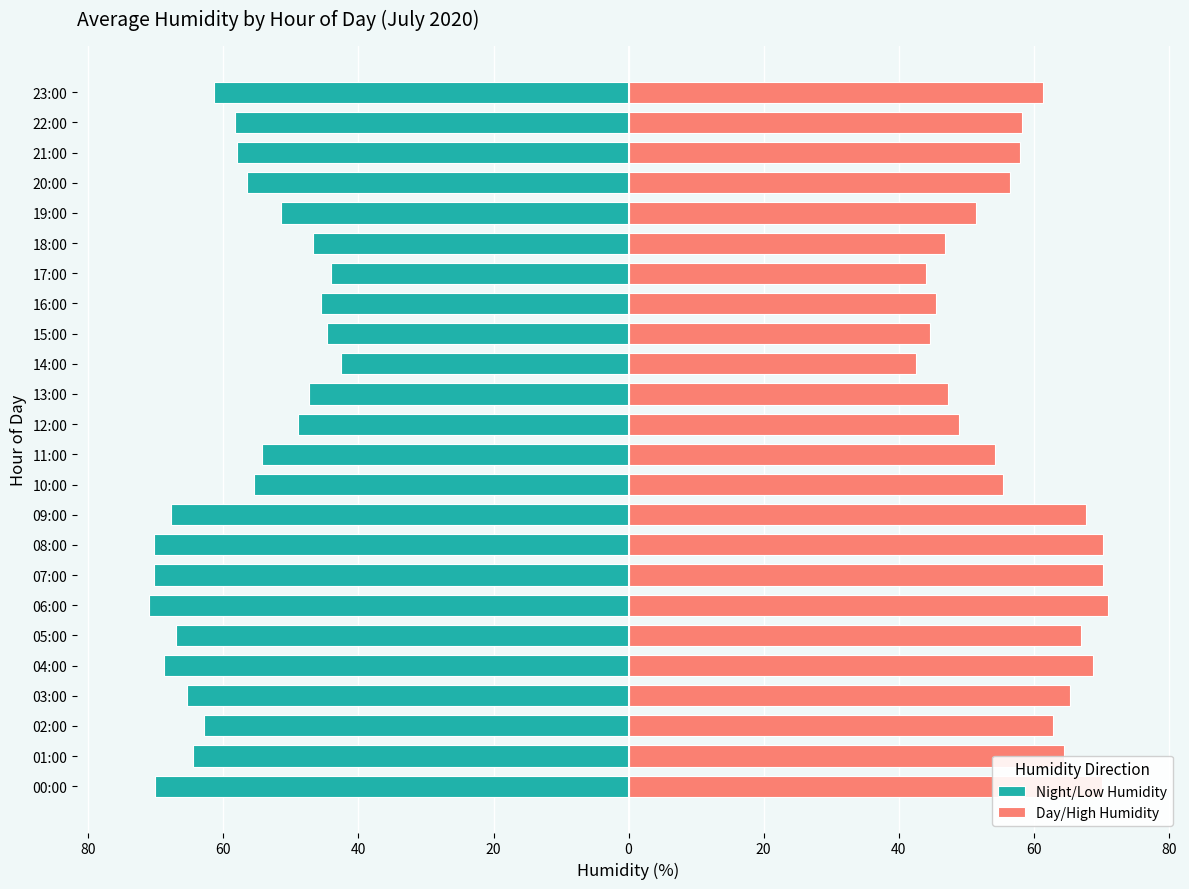

What is the label of the 15th bar from the left?

14:00